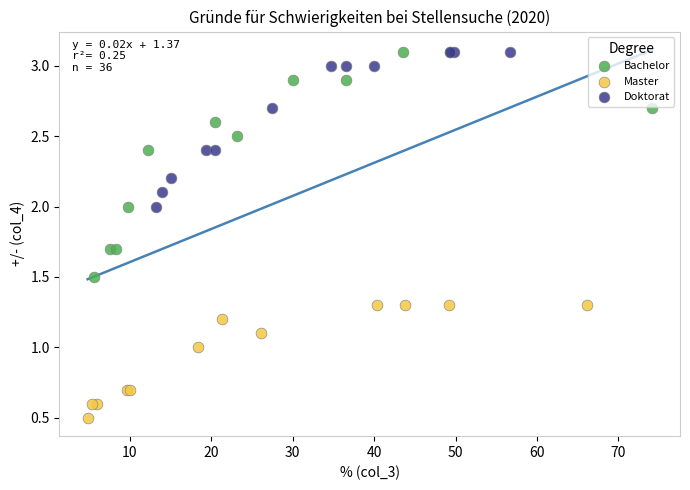

Which series contains the lowest Y value?

Master